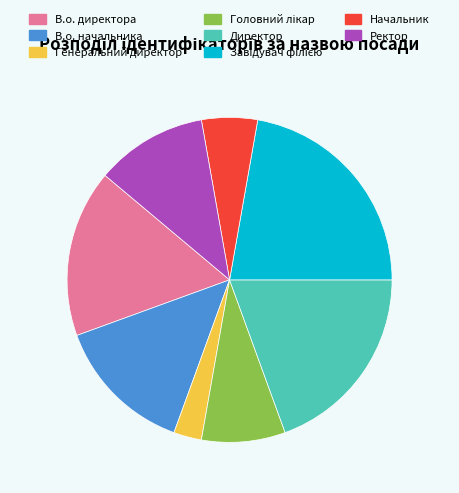

What is the ratio of the value at Ректор to the value at Начальник?

2.0